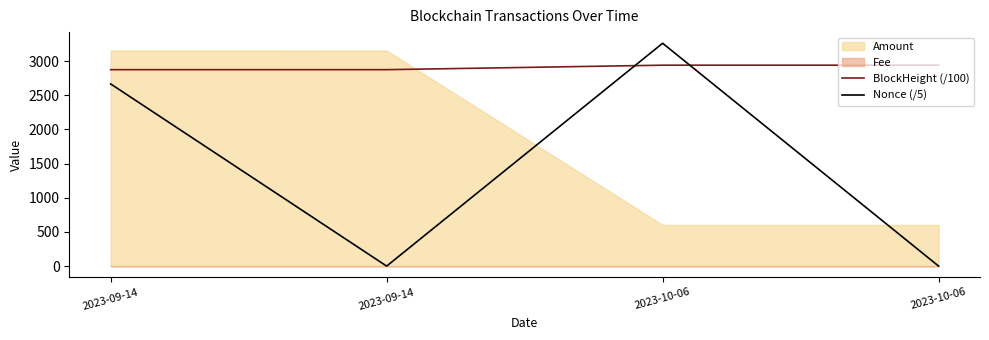

At which category is the sum across all series the highest?

2023-10-06